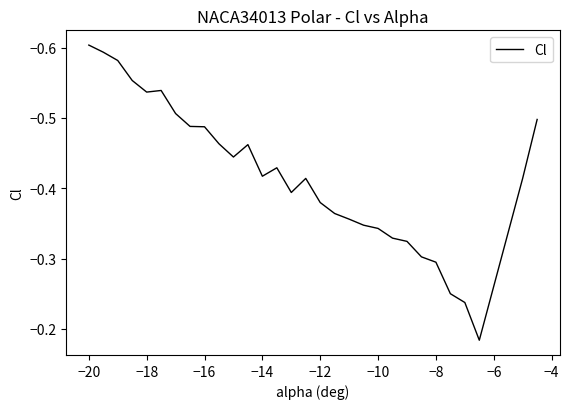

Which category has the lowest value across all series?

−20